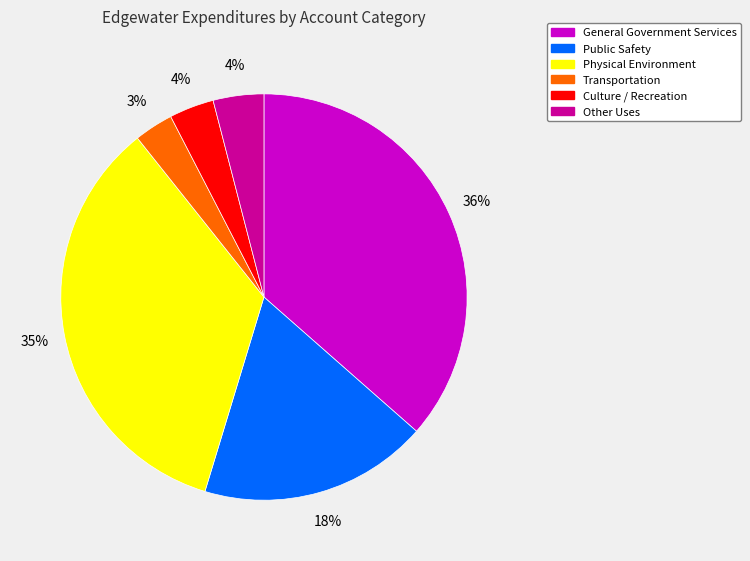

To the nearest percent, what is the difference between the largest and smallest slice percentages?

33%